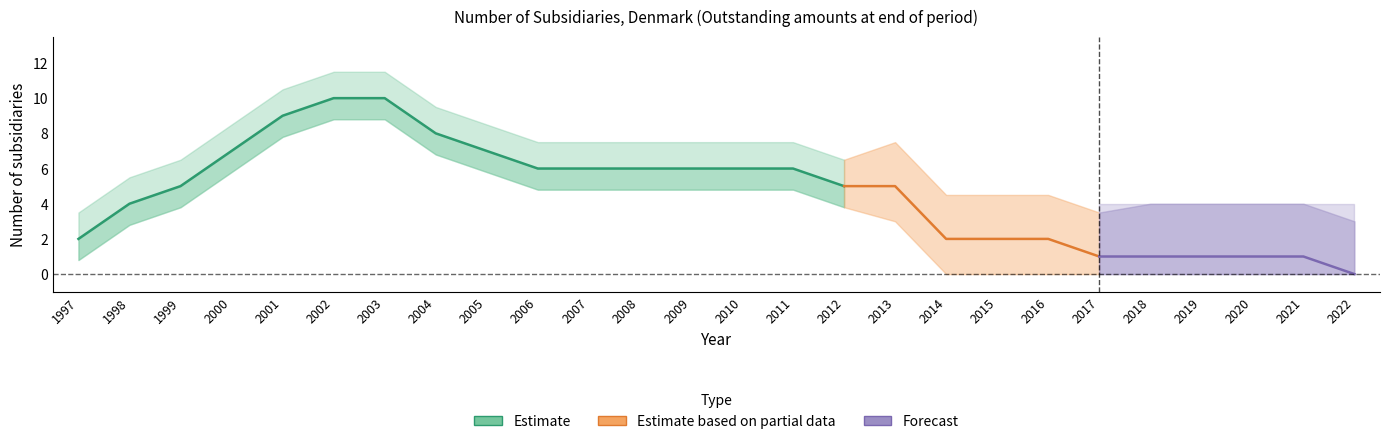

Reading left to right, list all the values displayed in this chart.

1997=2	1998=4	1999=5	2000=7	2001=9	2002=10	2003=10	2004=8	2005=7	2006=6	2007=6	2008=6	2009=6	2010=6	2011=6	2012=5	2013=5	2014=2	2015=2	2016=2	2017=1	2018=1	2019=1	2020=1	2021=1	2022=0